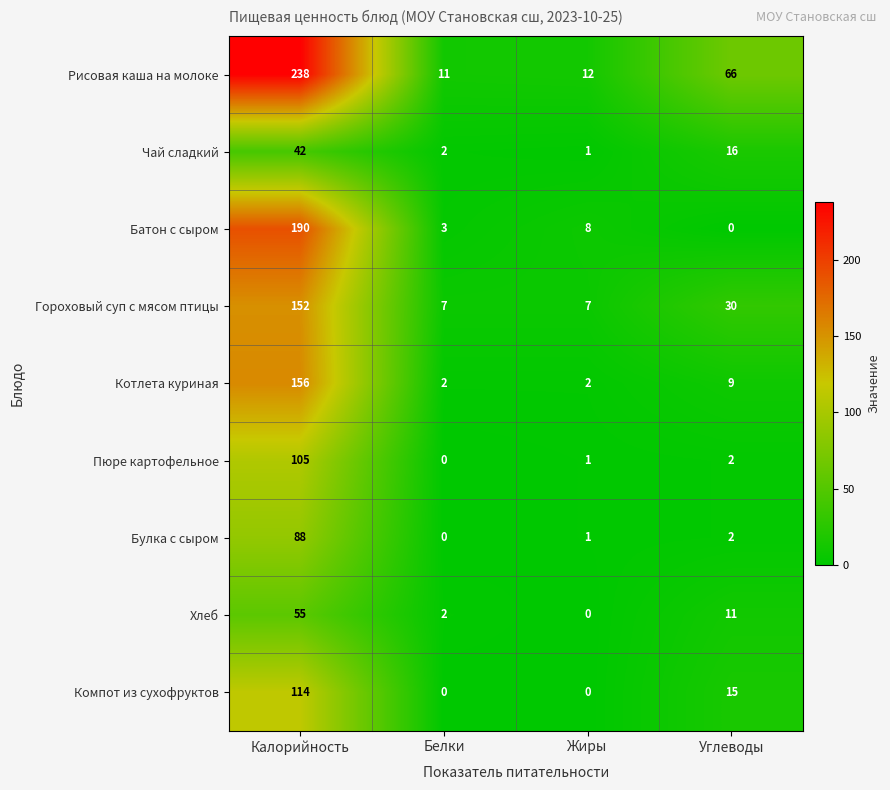

Where does the Котлета куриная series first go above 9?

Калорийность